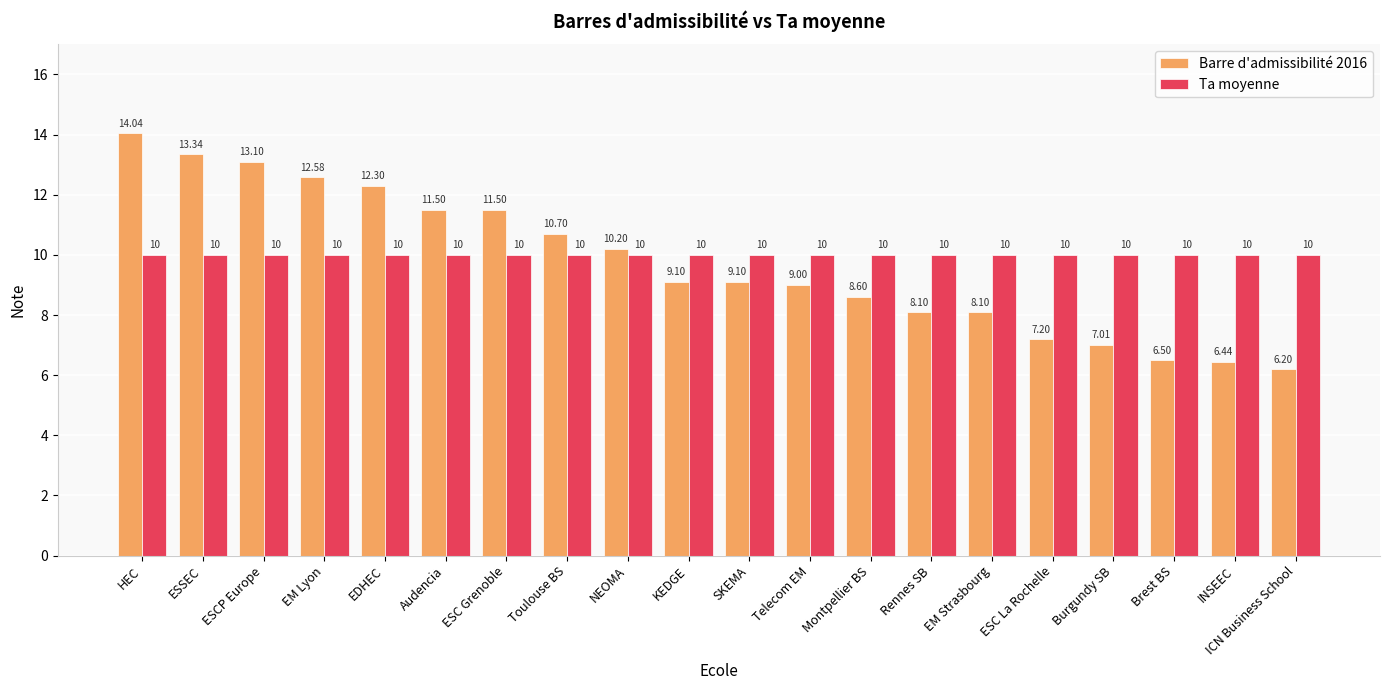

Are the bars horizontal?

No